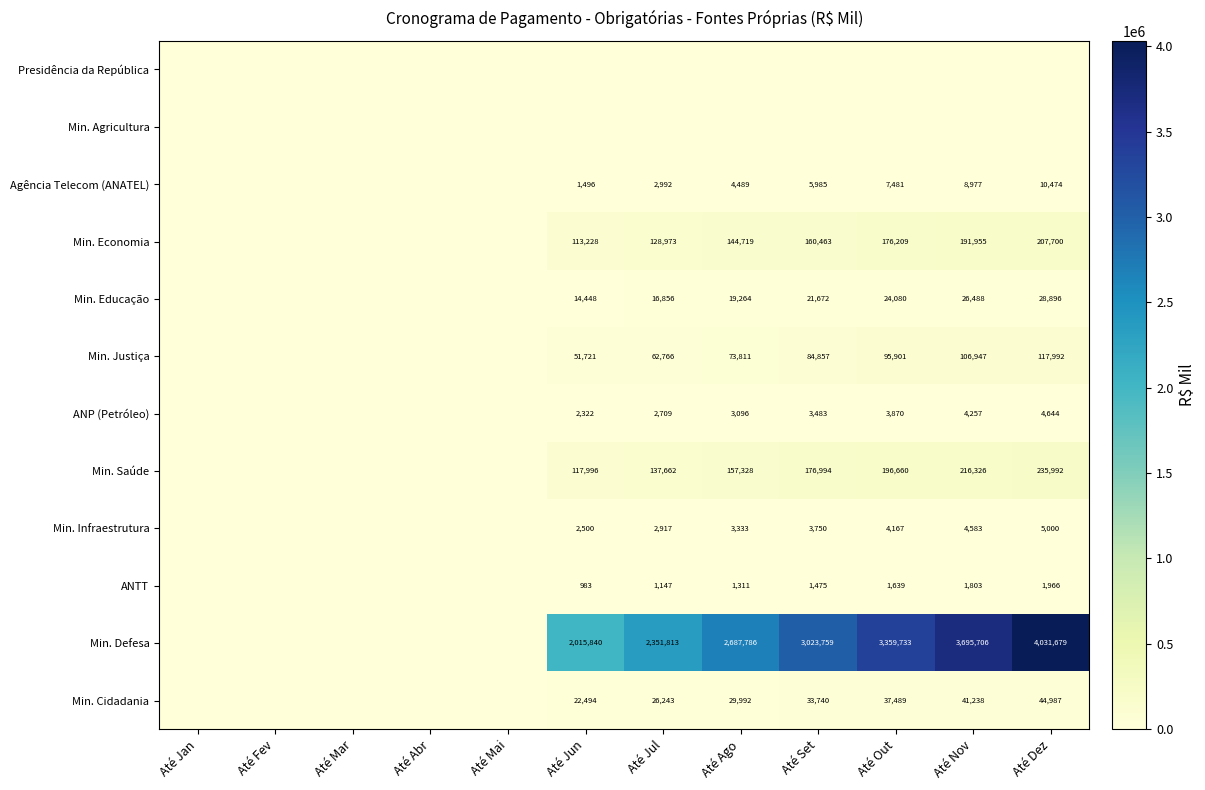

True or false: Min. Cidadania has a value of 29992 at Até Ago.

True